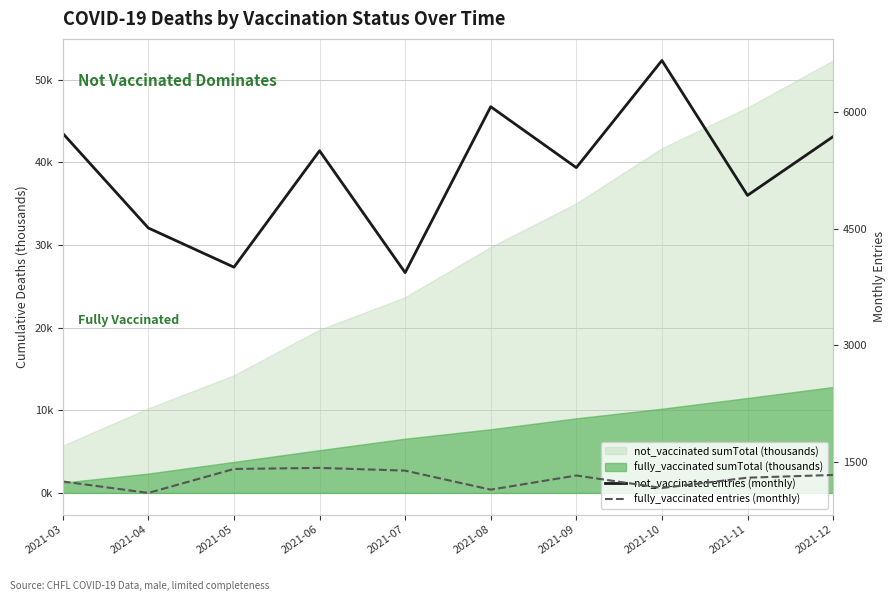

At which label does fully_vaccinated entries (monthly) reach its minimum?

2021-04